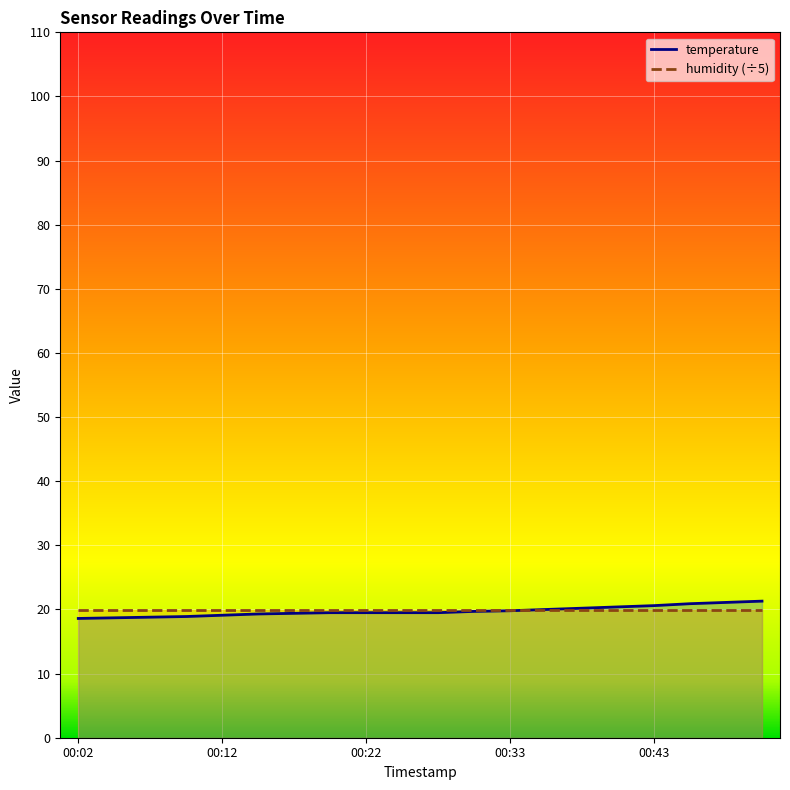

What is the value of the 19th point from the left?

21.1